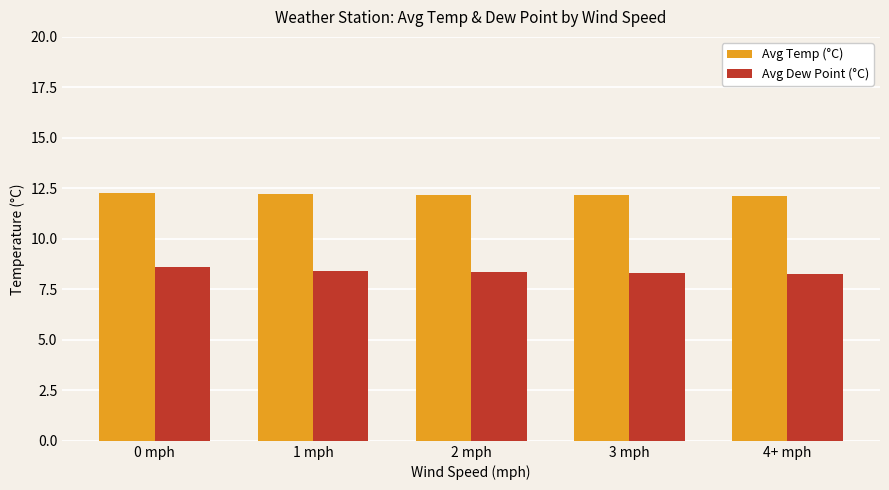

How many Avg Temp (°C) values are between 12 and 13?

5